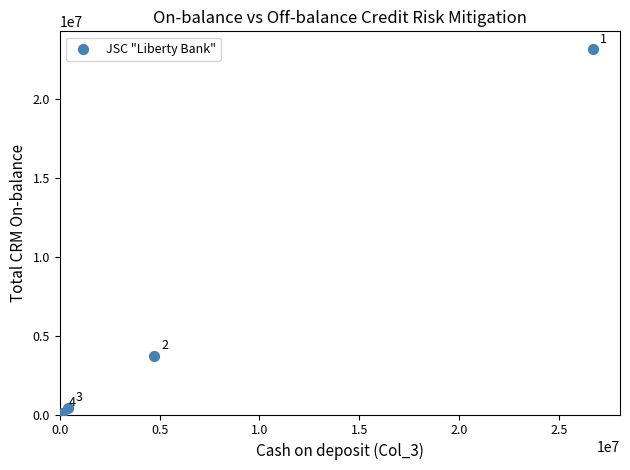

What Y value in the scatter plot is closest to 11643667?

3712707.4